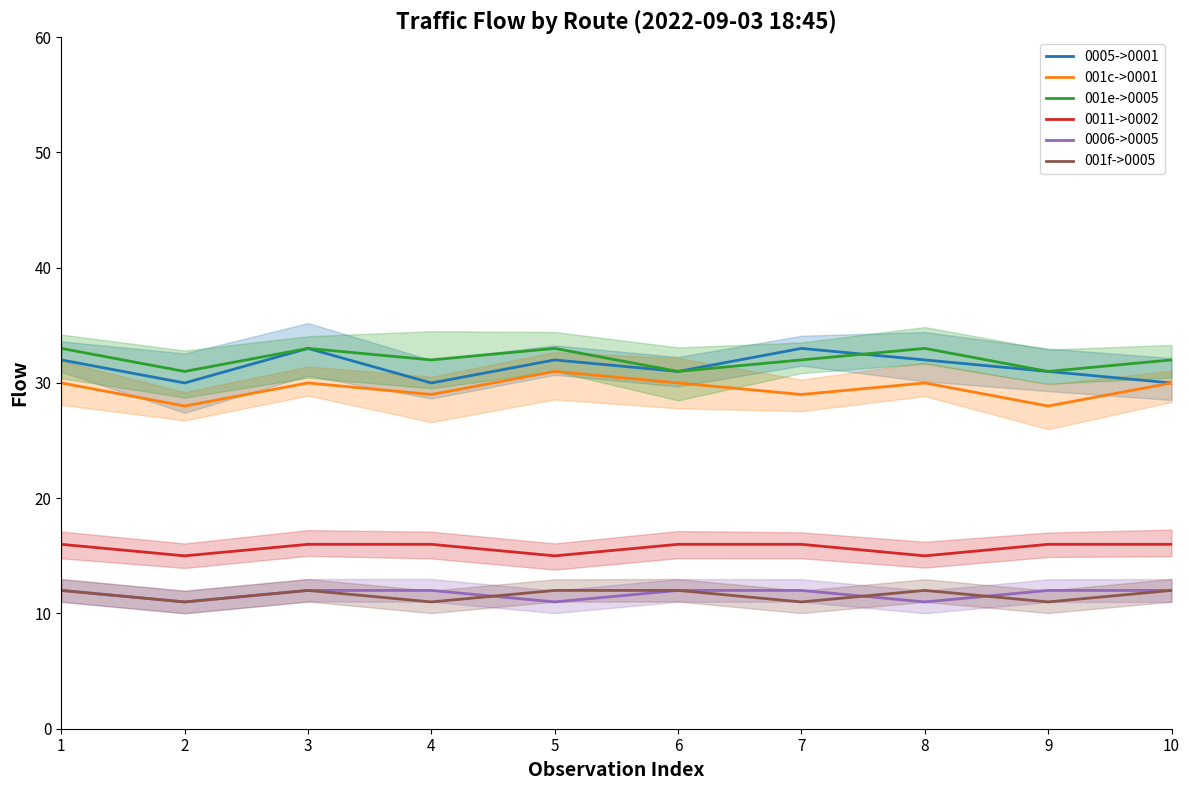

Count the number of data series in this chart.

6